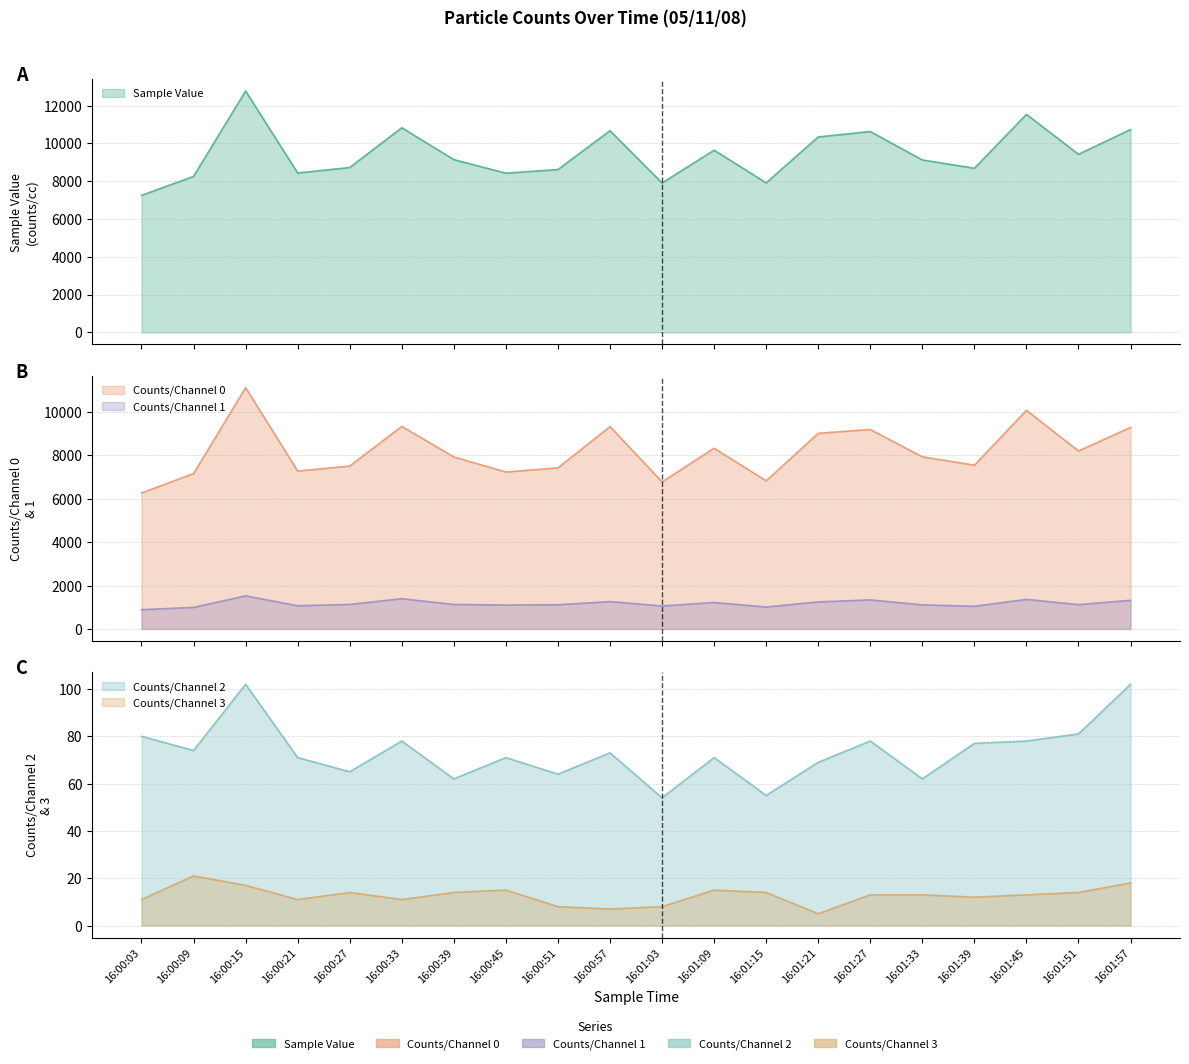

Is it true that Counts/Channel 3 equals 20 at 16:01:51?

False